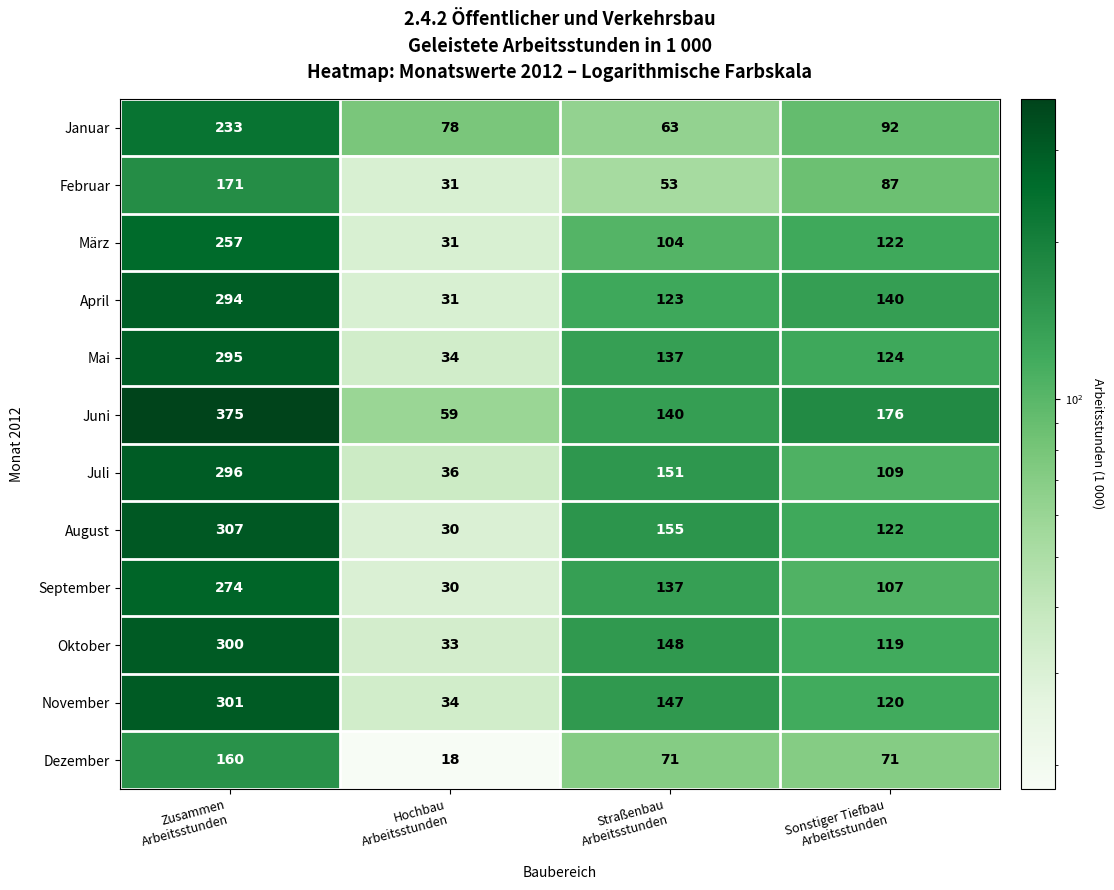

Which series has the largest range (max minus min)?

Juni